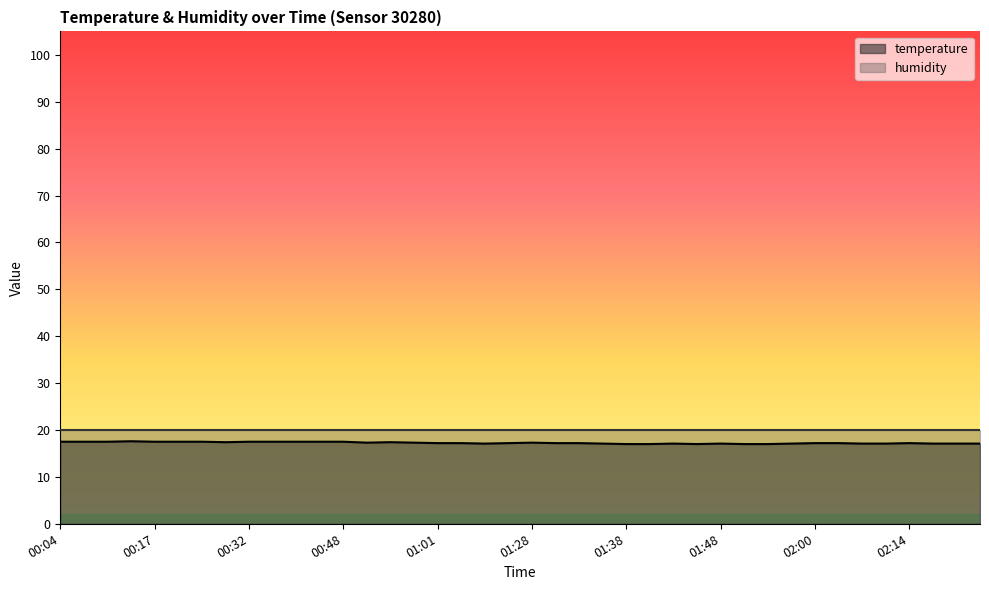

What is the change in value from 01:32 to 01:35?

-0.1